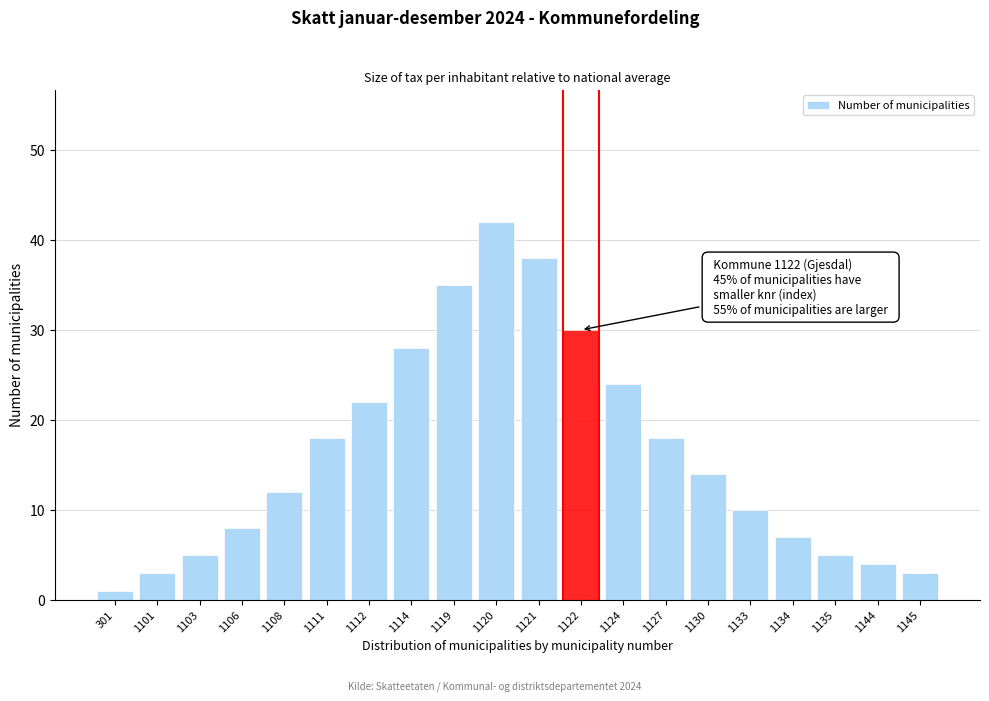

Reading right to left, what are all the values shown in this chart?

3	4	5	7	10	14	18	24	30	38	42	35	28	22	18	12	8	5	3	1